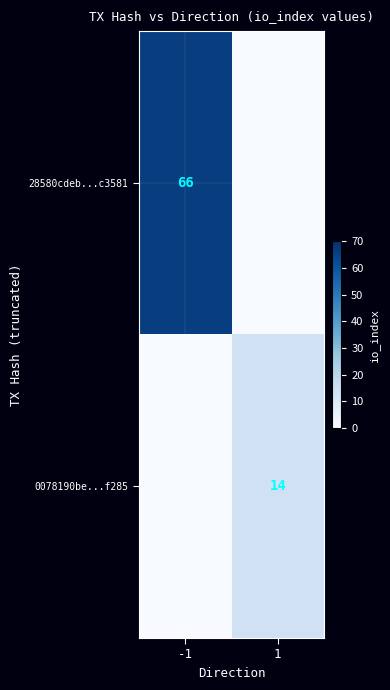

Is it true that 0078190be...f285 equals 4 at 1?

False